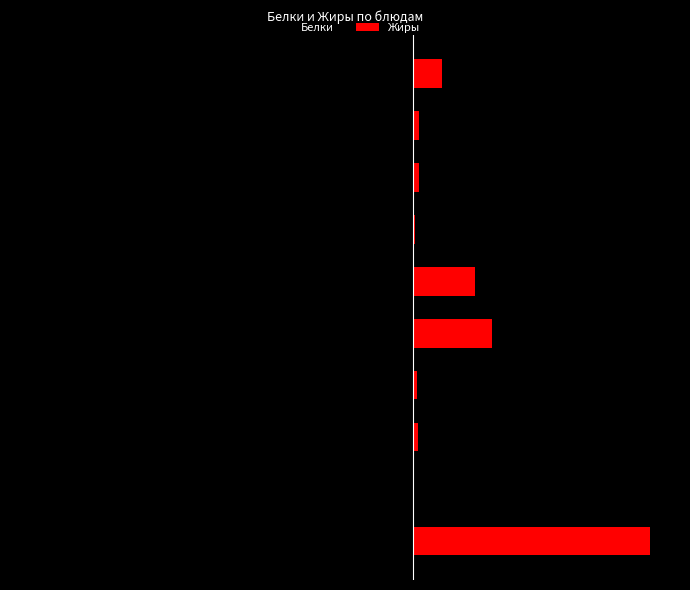

Which series has the largest total across all categories?

Жиры